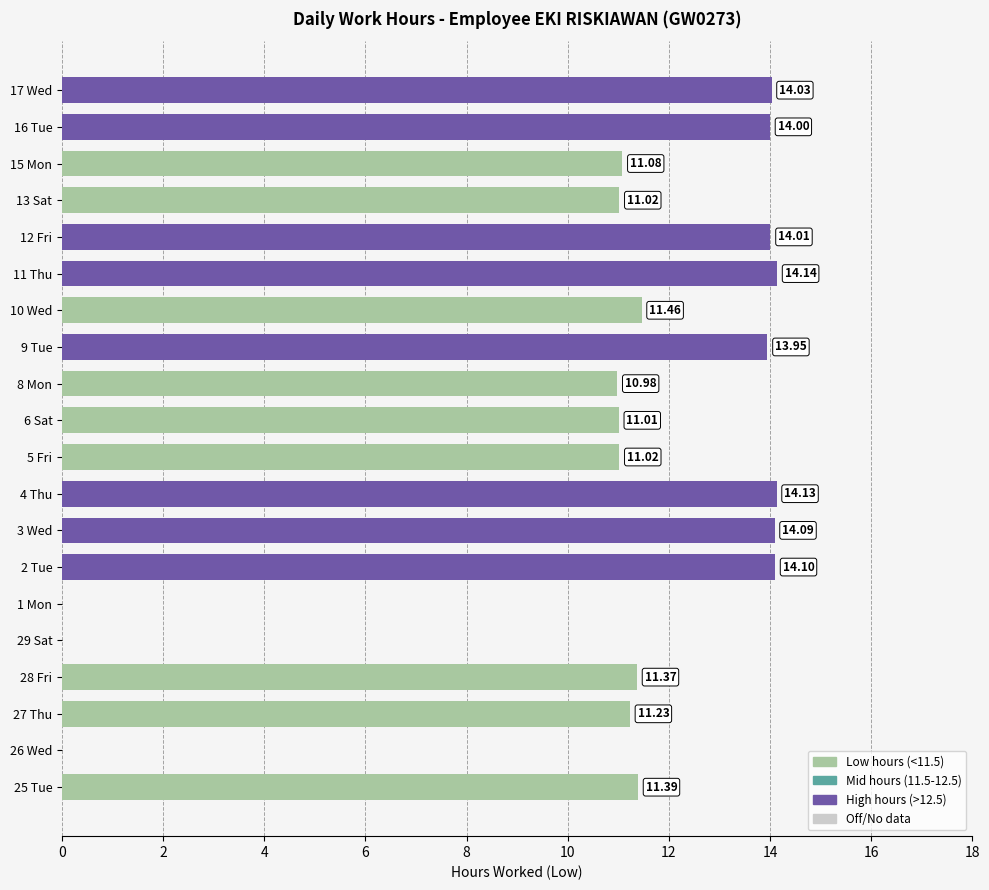

Between 17 Wed and 15 Mon, which is larger?

17 Wed